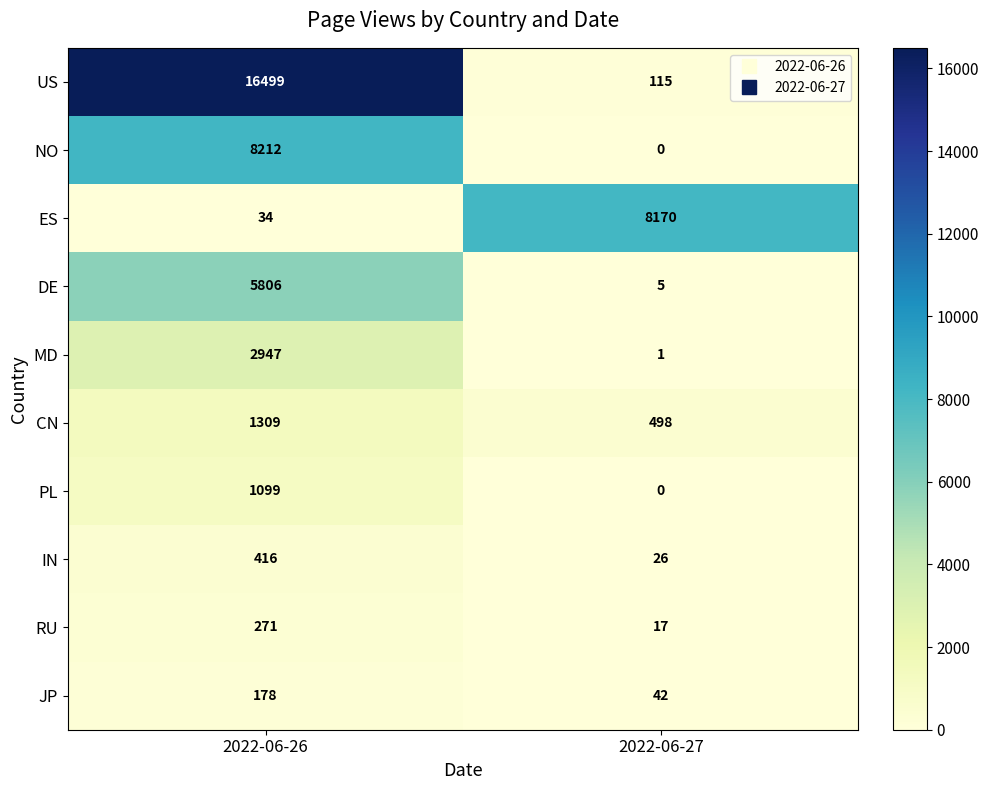

Which series has the widest spread of values?

US